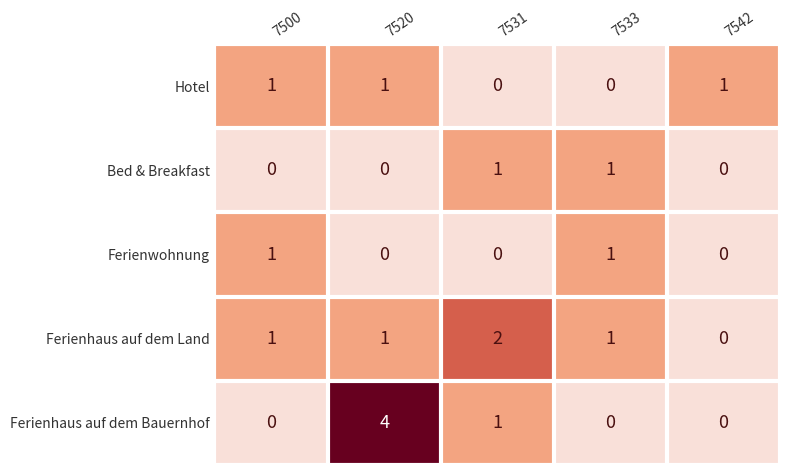

Which series has the widest spread of values?

Ferienhaus auf dem Bauernhof